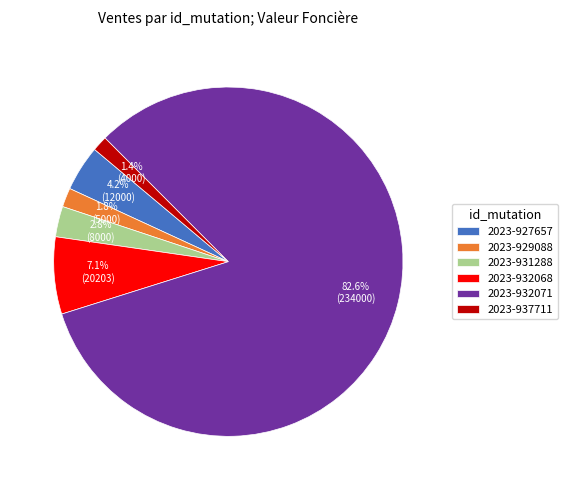

To the nearest percent, what is the difference between the largest and smallest slice percentages?

81%